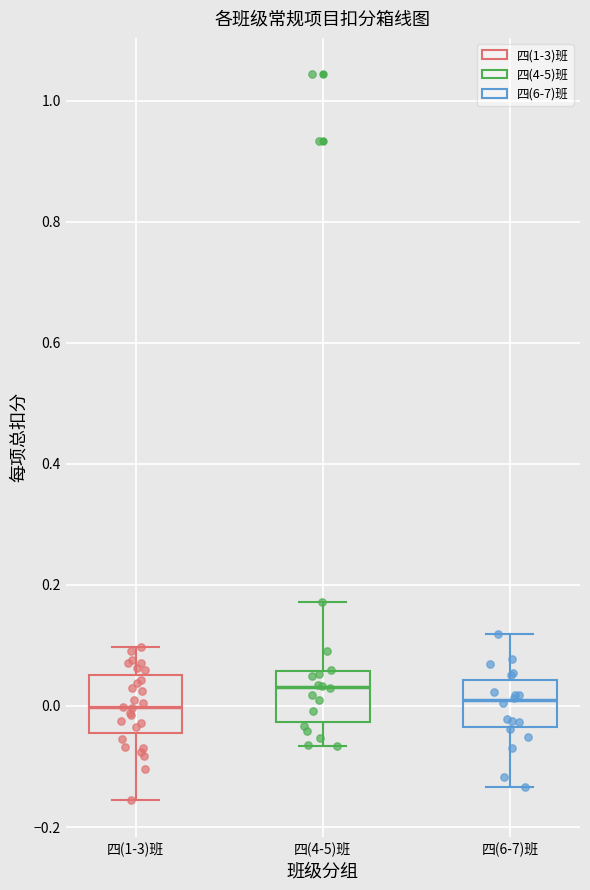

Reading left to right, transcribe this box plot: for each box, give where its median line is, the range the box spans, and where its two whiskers end, as read against the y-axis. The values are not printed on the chart, so give them approximately, as read against the axis.

四(1-3)班: median 0.00, box -0.04 to 0.06, whiskers -0.16 to 0.10
四(4-5)班: median 0.04, box -0.02 to 0.06, whiskers -0.06 to 0.18
四(6-7)班: median 0.00, box -0.04 to 0.04, whiskers -0.14 to 0.12